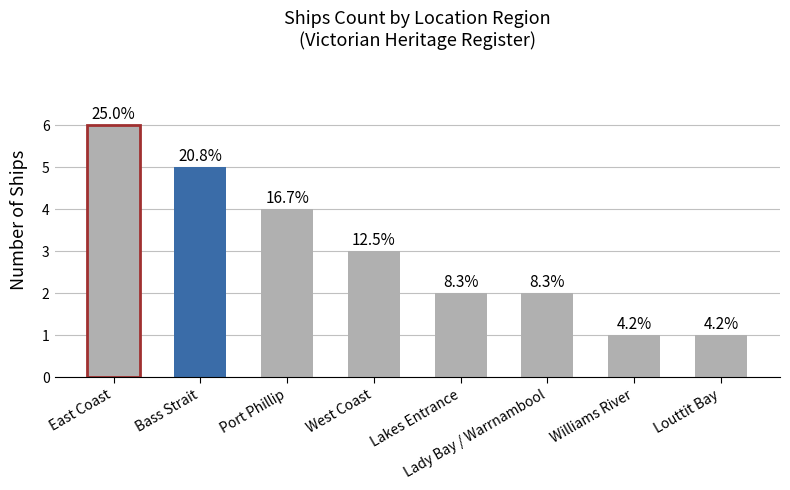

How many bars are there in total?

8